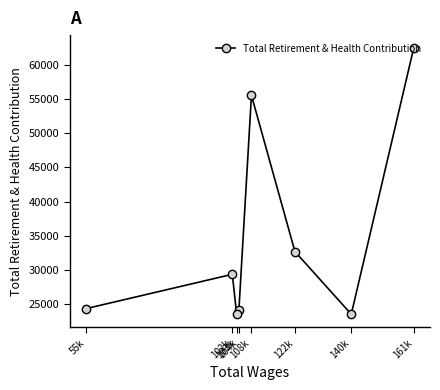

What is the difference between the values at 104k and 108k?

31321